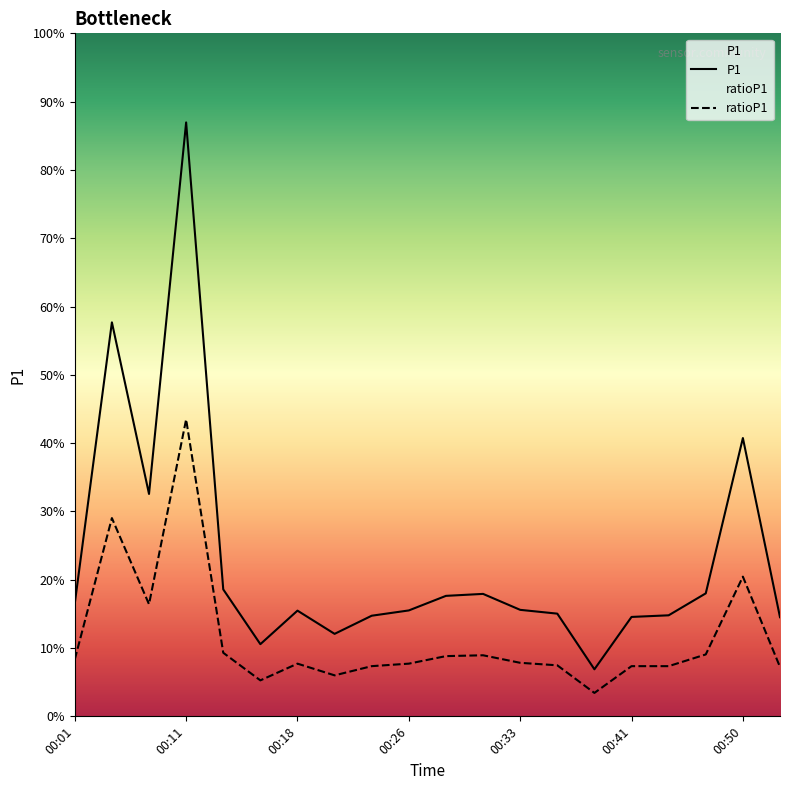

Which series has the largest total across all categories?

P1